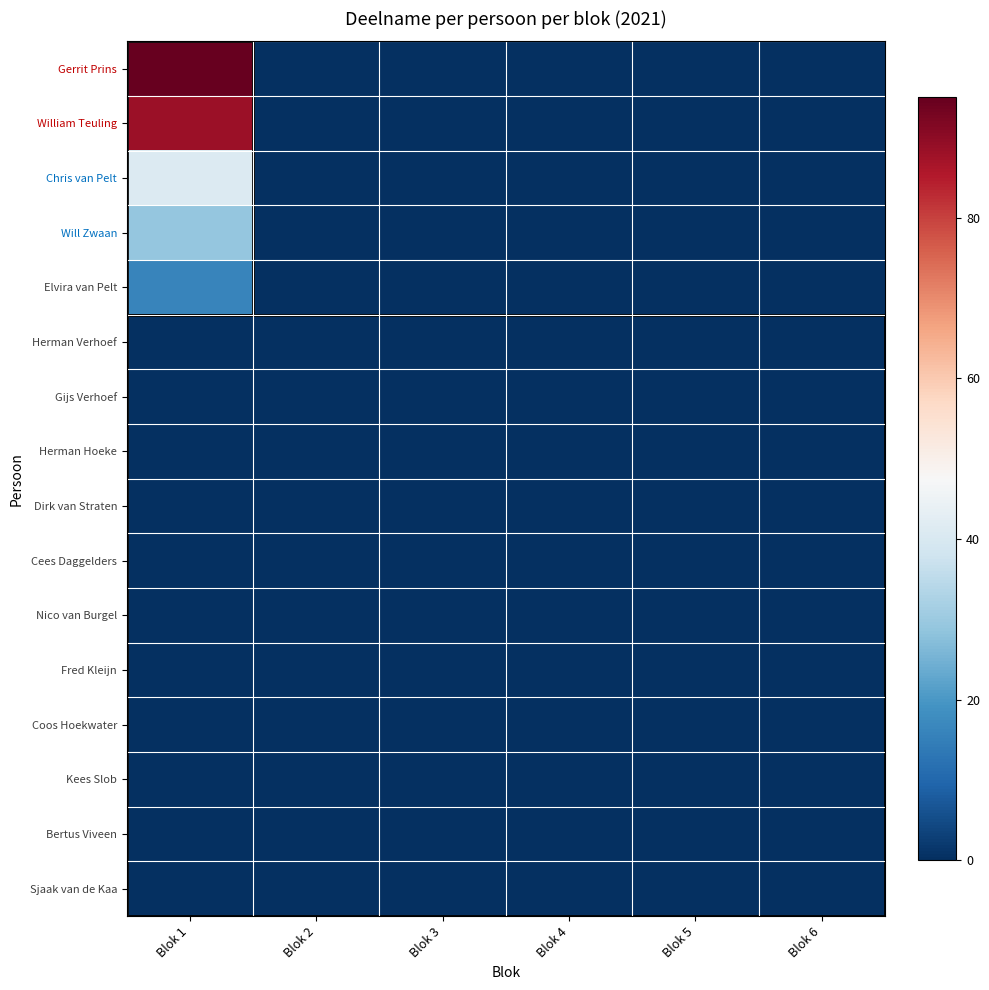

Which label corresponds to the largest value in the chart?

Blok 1